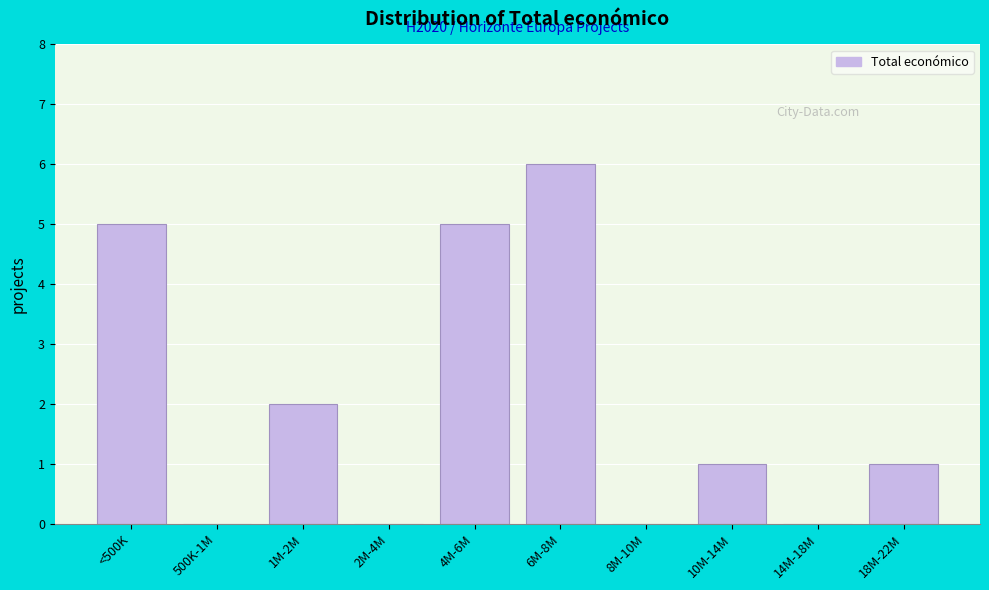

Reading left to right, extract all data points from this chart.

<500K=5	500K-1M=0	1M-2M=2	2M-4M=0	4M-6M=5	6M-8M=6	8M-10M=0	10M-14M=1	14M-18M=0	18M-22M=1